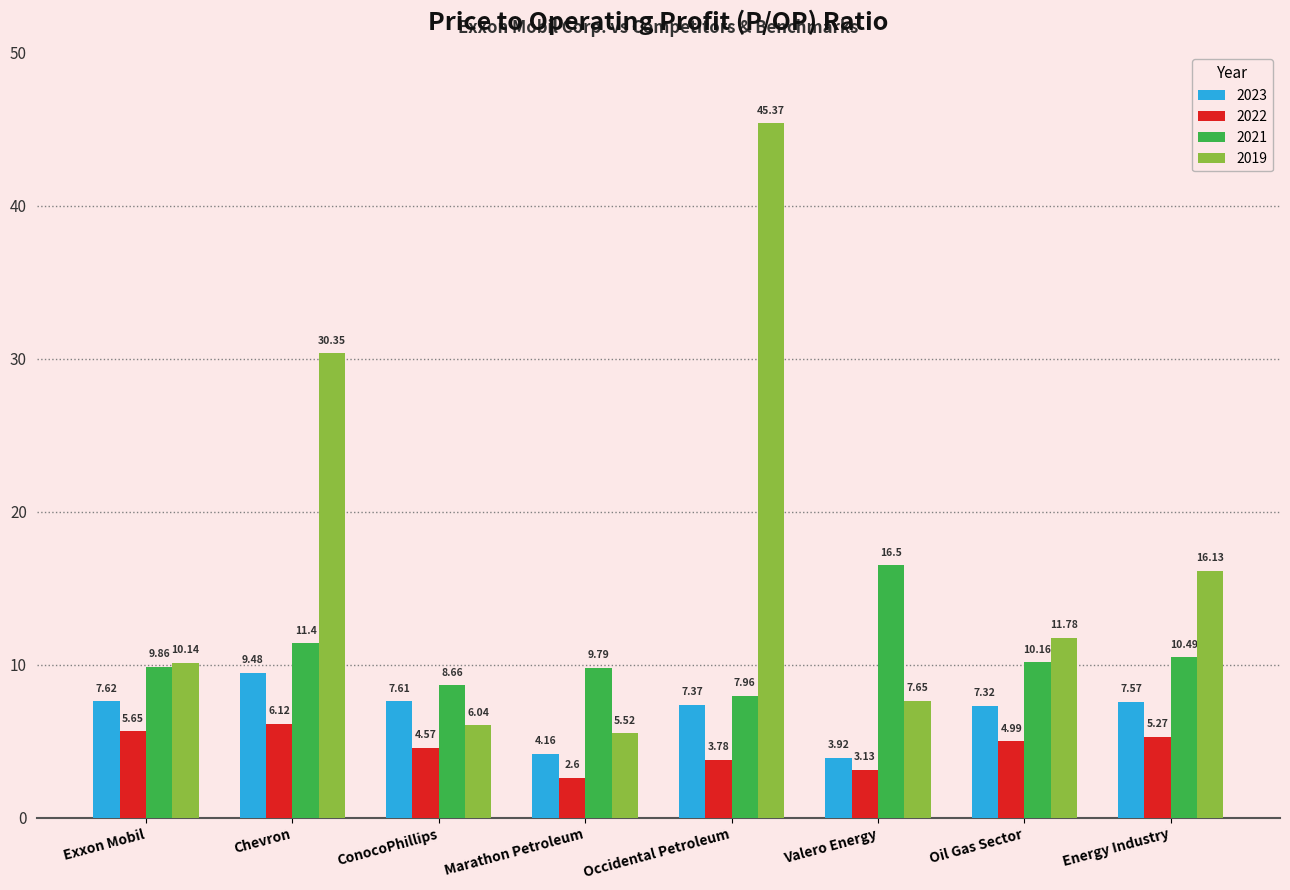

What is the difference between the highest and lowest values at Valero Energy?

13.4